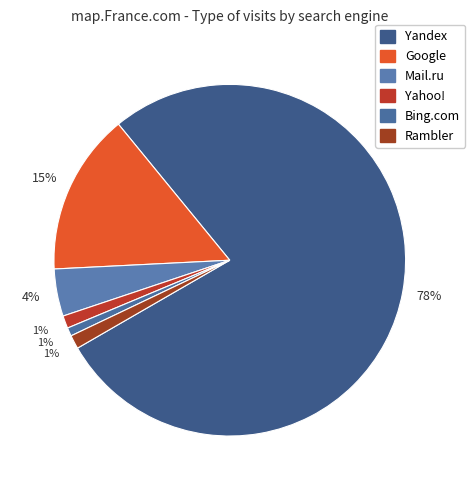

The Google slice represents 23% of the pie. True or false?

False